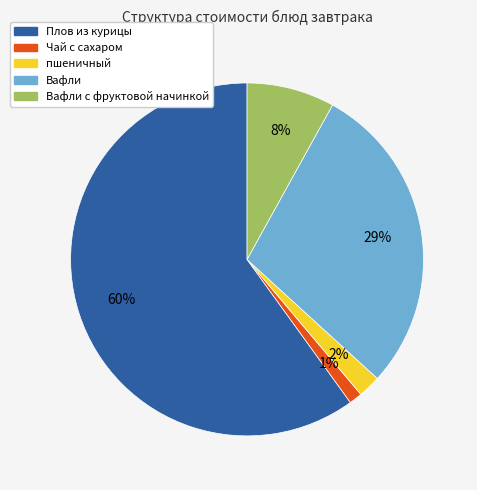

To the nearest percent, what is the average slice percentage?

20%